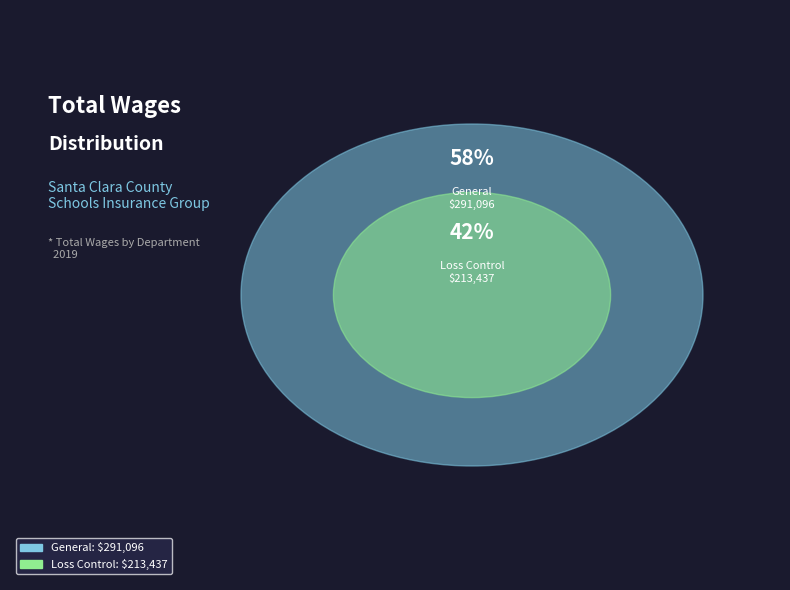

What is the largest slice in the pie chart?

General